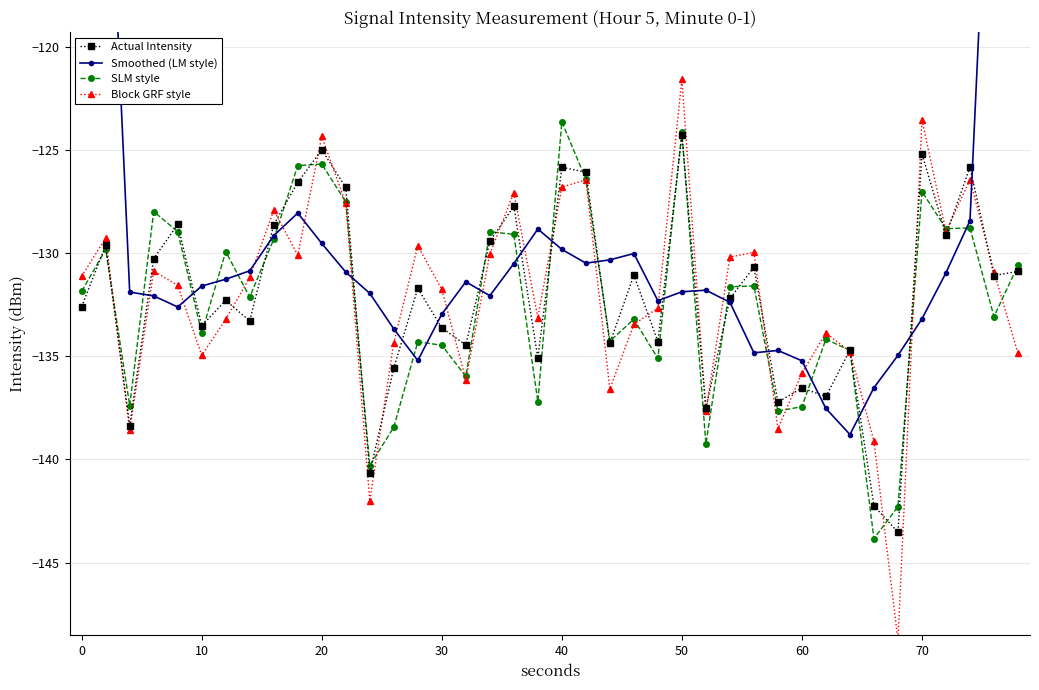

The Block GRF style series shows -84.1 at 60. True or false?

False